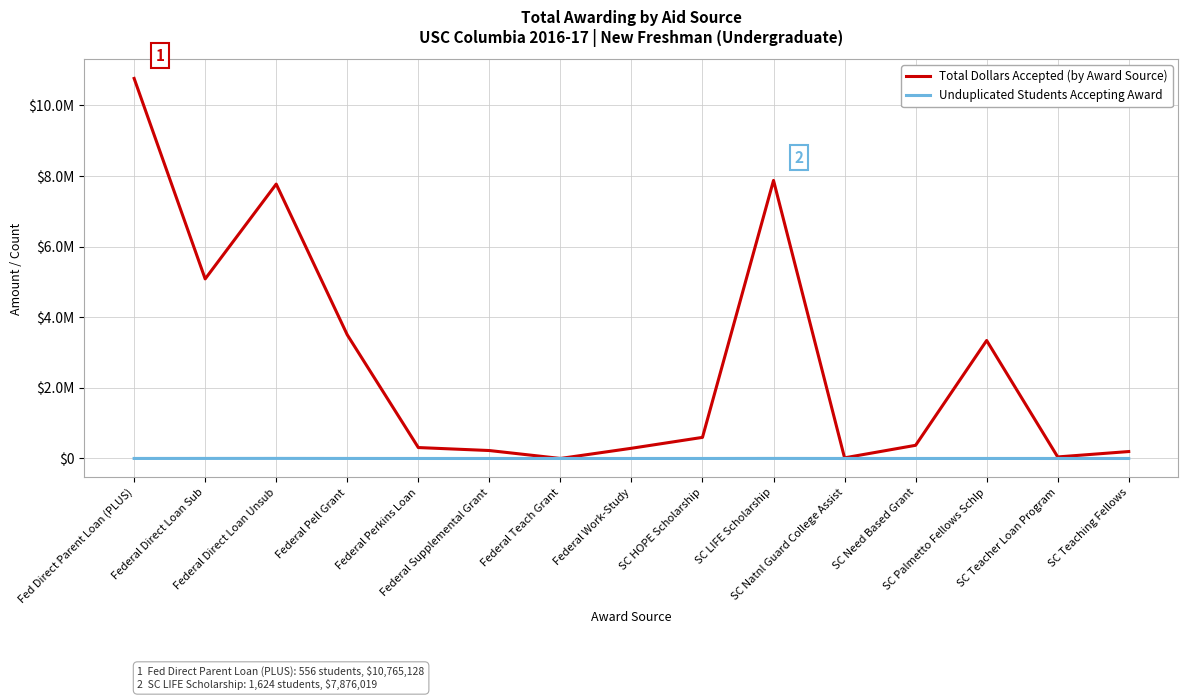

At how many categories does at least one series exceed 132573?

12